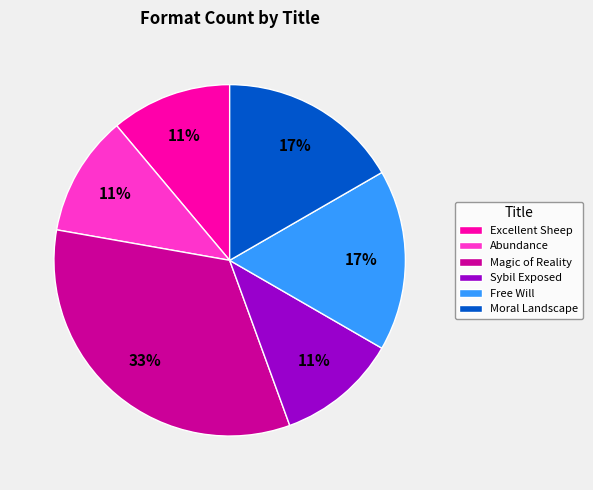

To the nearest percent, what portion does Abundance represent?

11%